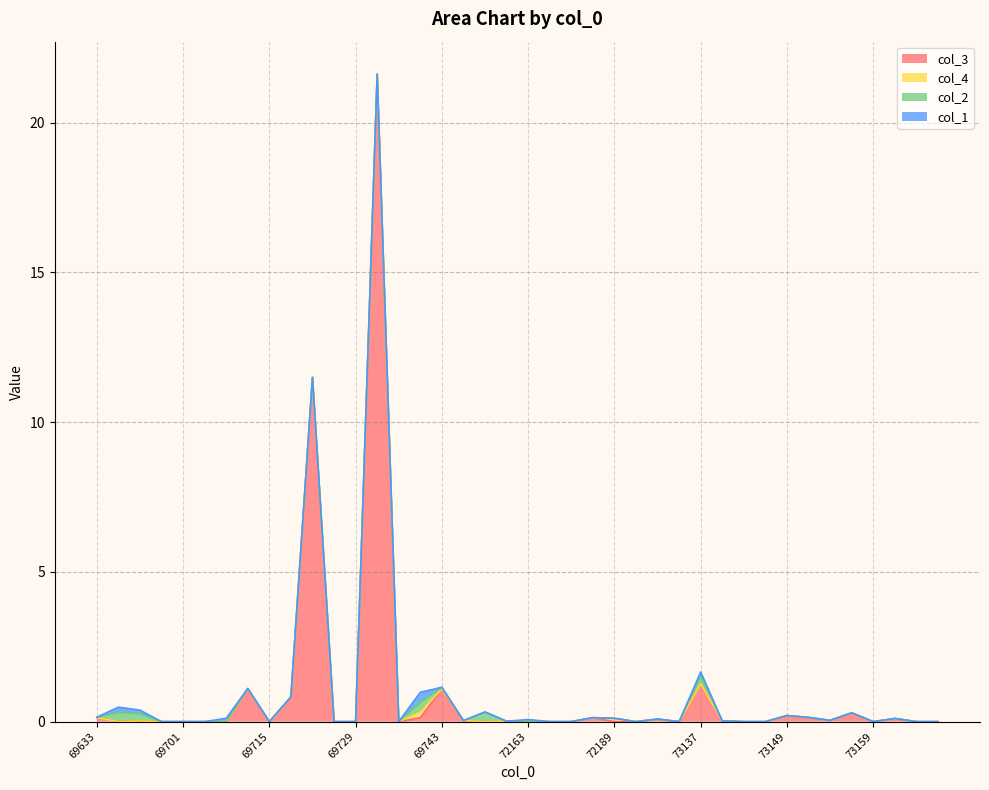

Which series has the largest total across all categories?

col_3